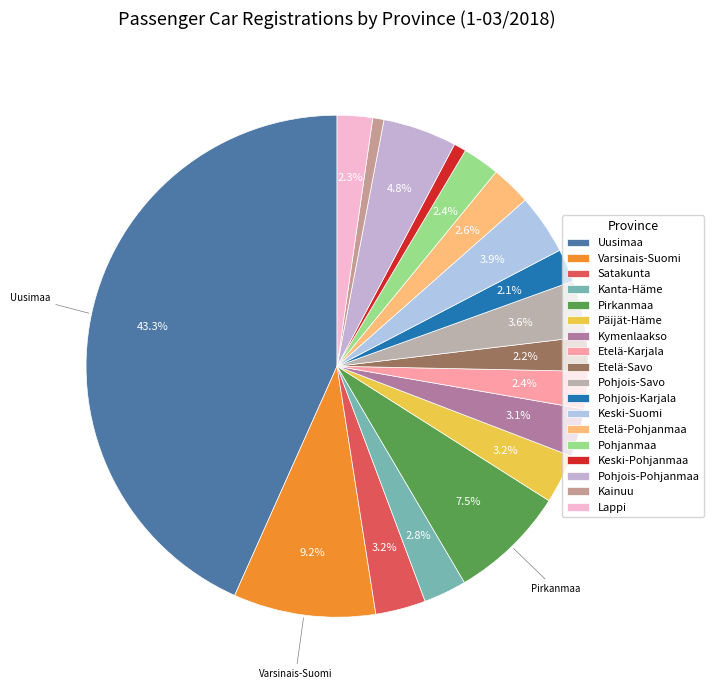

Does Keski-Suomi account for over 50% of the chart?

No